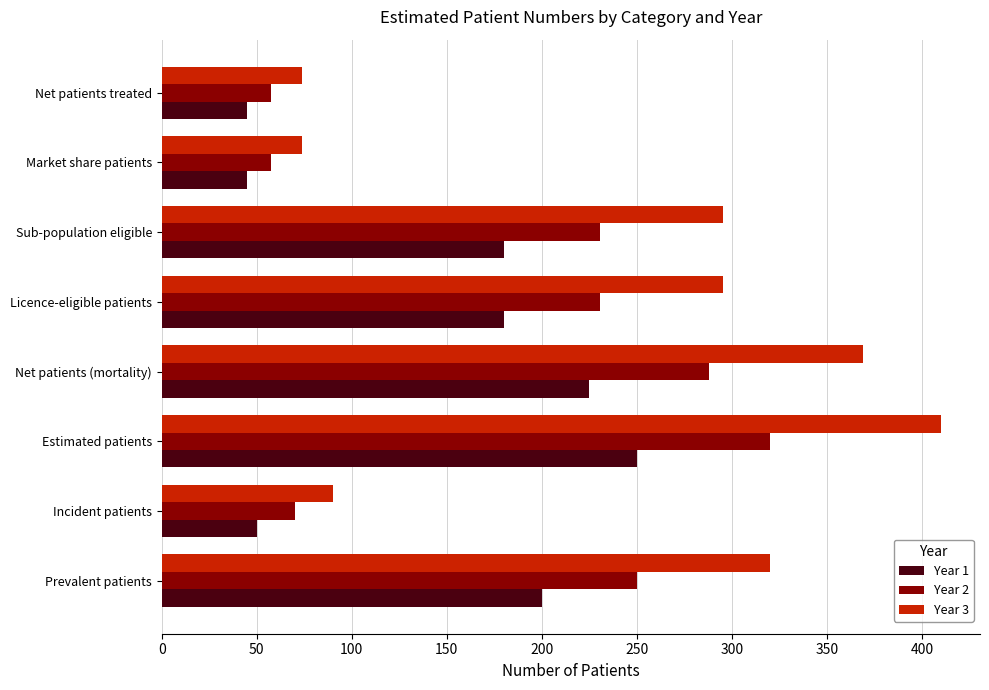

Rank the series by their maximum value, from lowest to highest.

Year 1, Year 2, Year 3